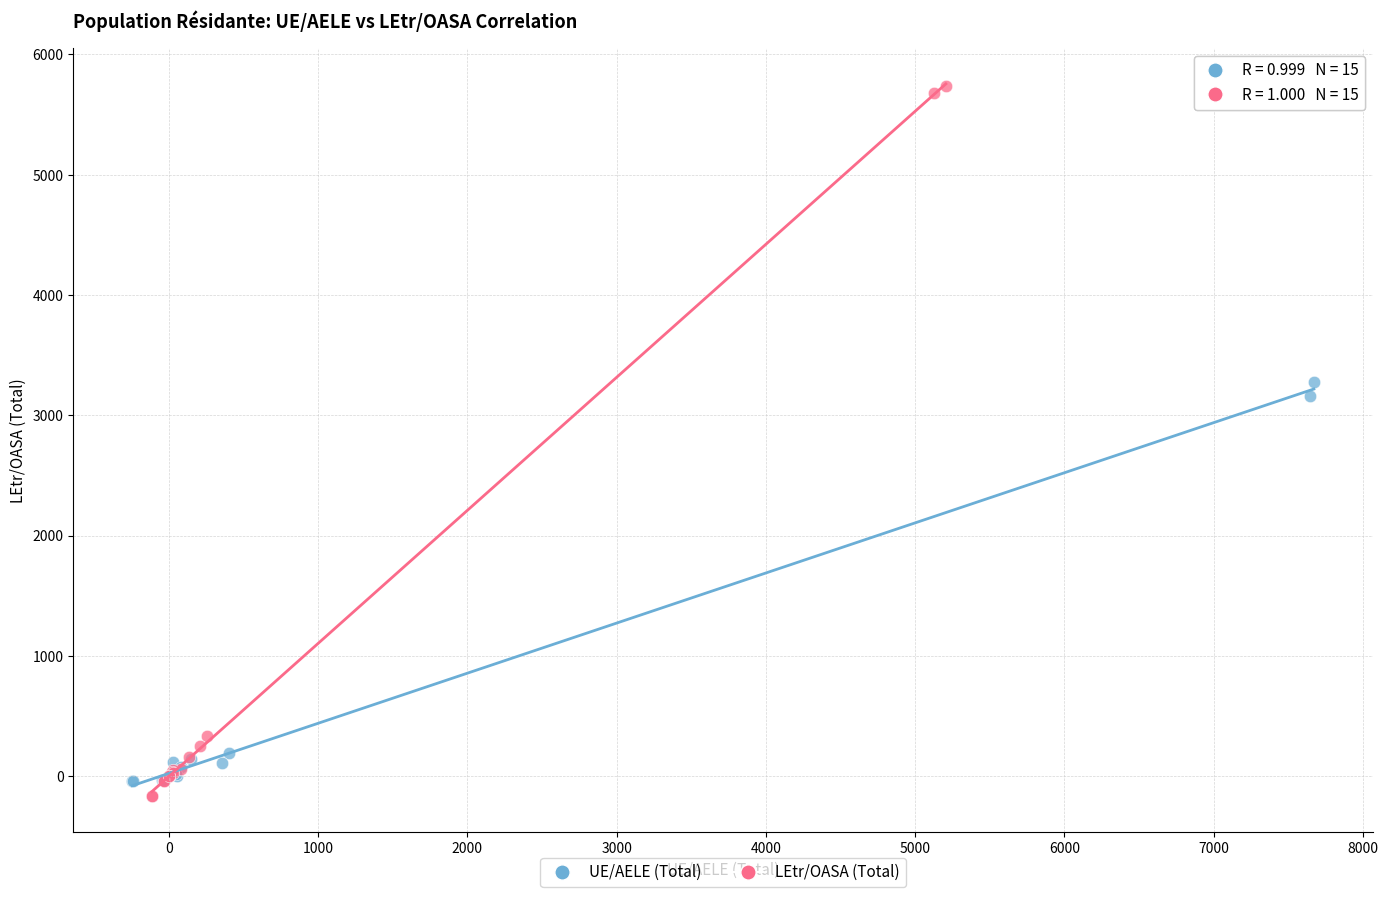

What are all the series names shown in the legend?

UE/AELE (Total), LEtr/OASA (Total)